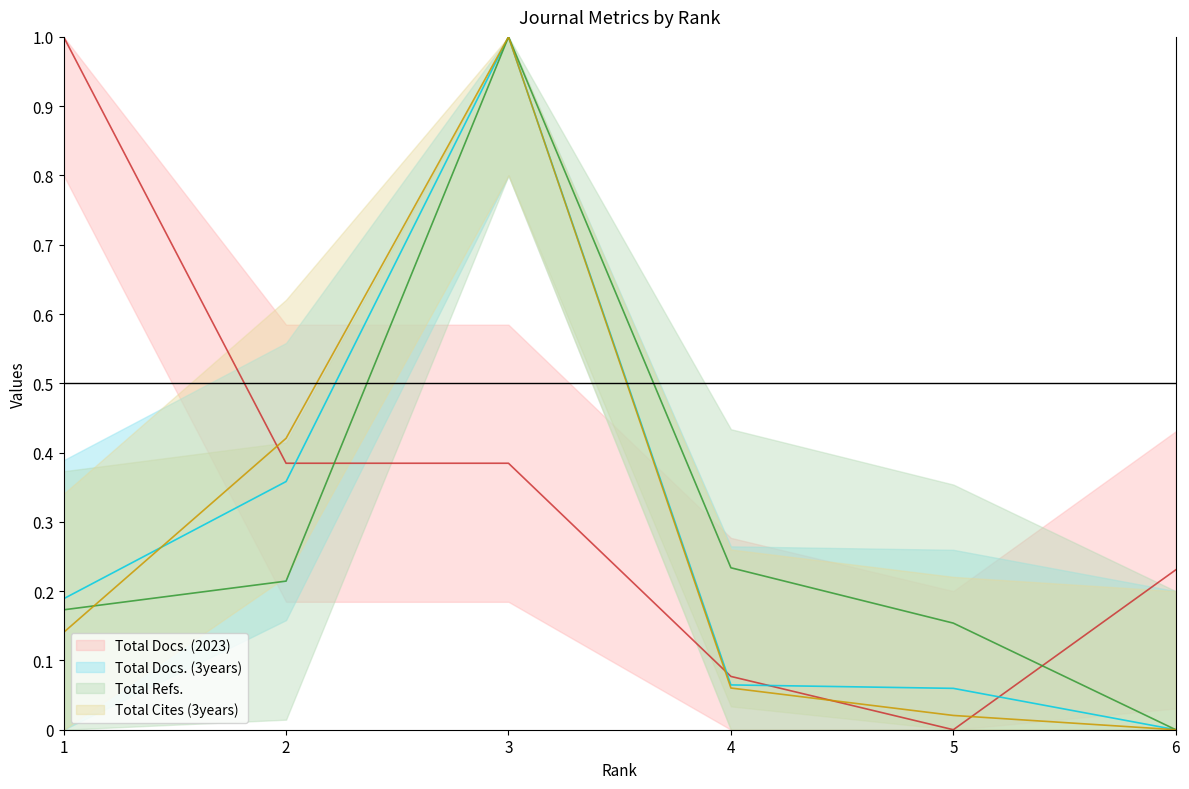

How many intersections are there between Total Docs. (2023) and Total Refs.?

2